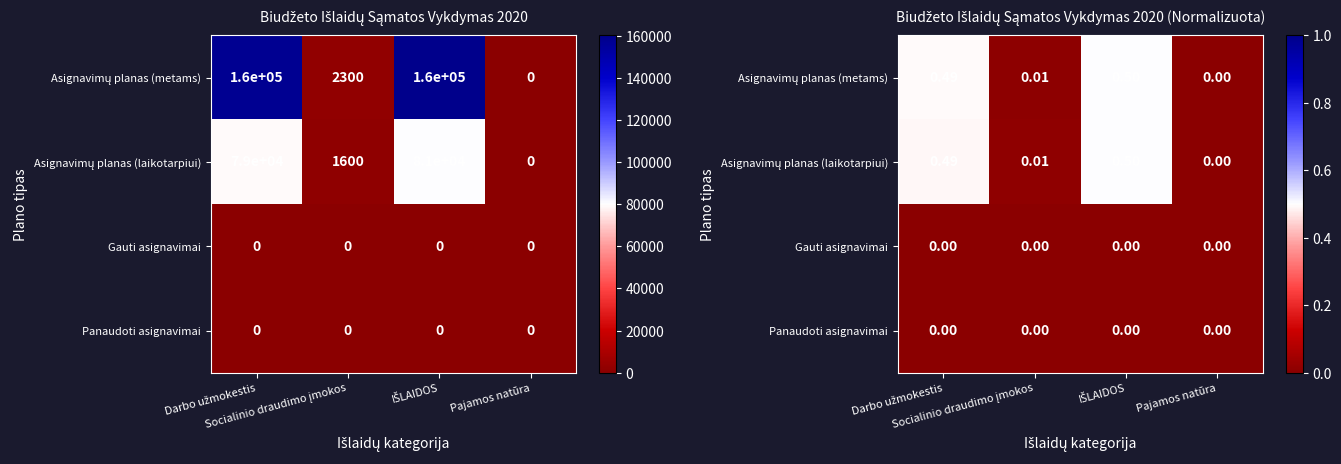

At which label is Asignavimų planas (laikotarpiui) closest to 0?

Pajamos natūra